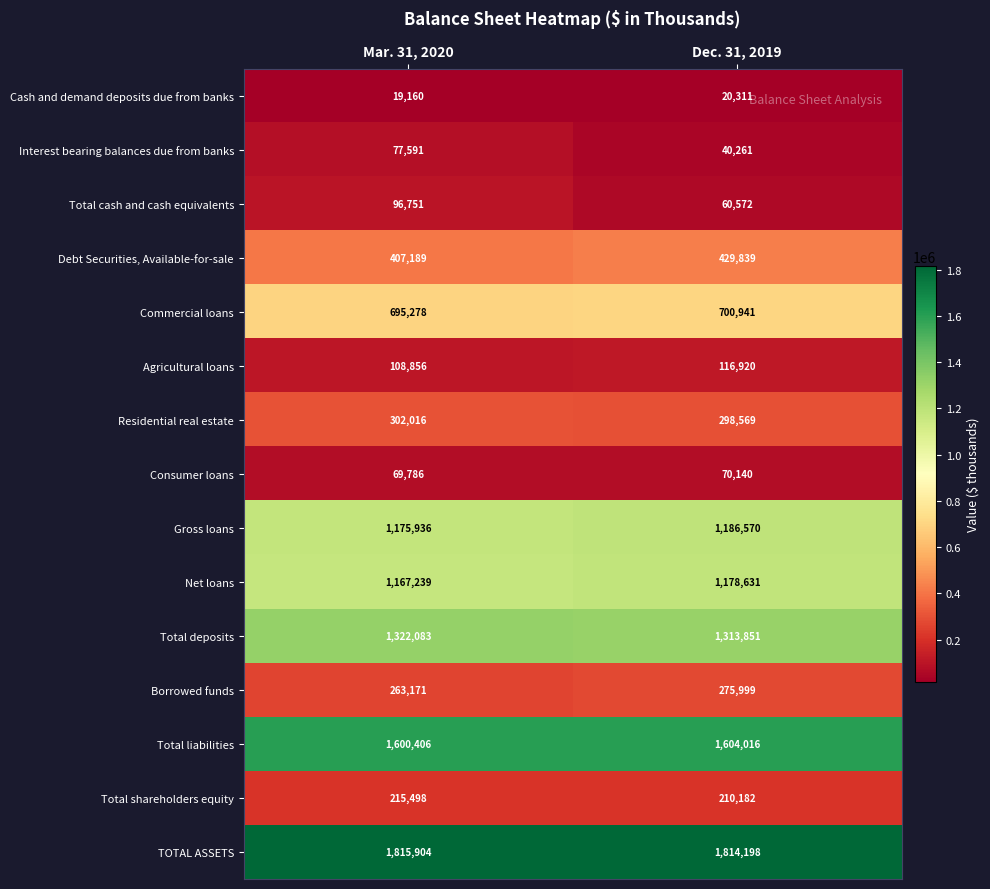

What is the total value across all series at Mar. 31, 2020?

9336864